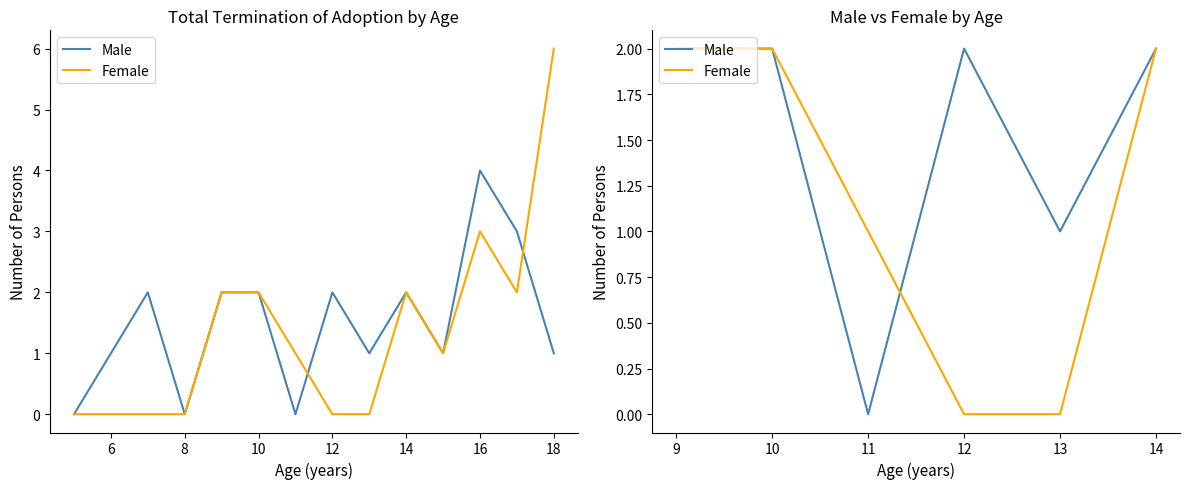

How many lines are shown in the chart?

2